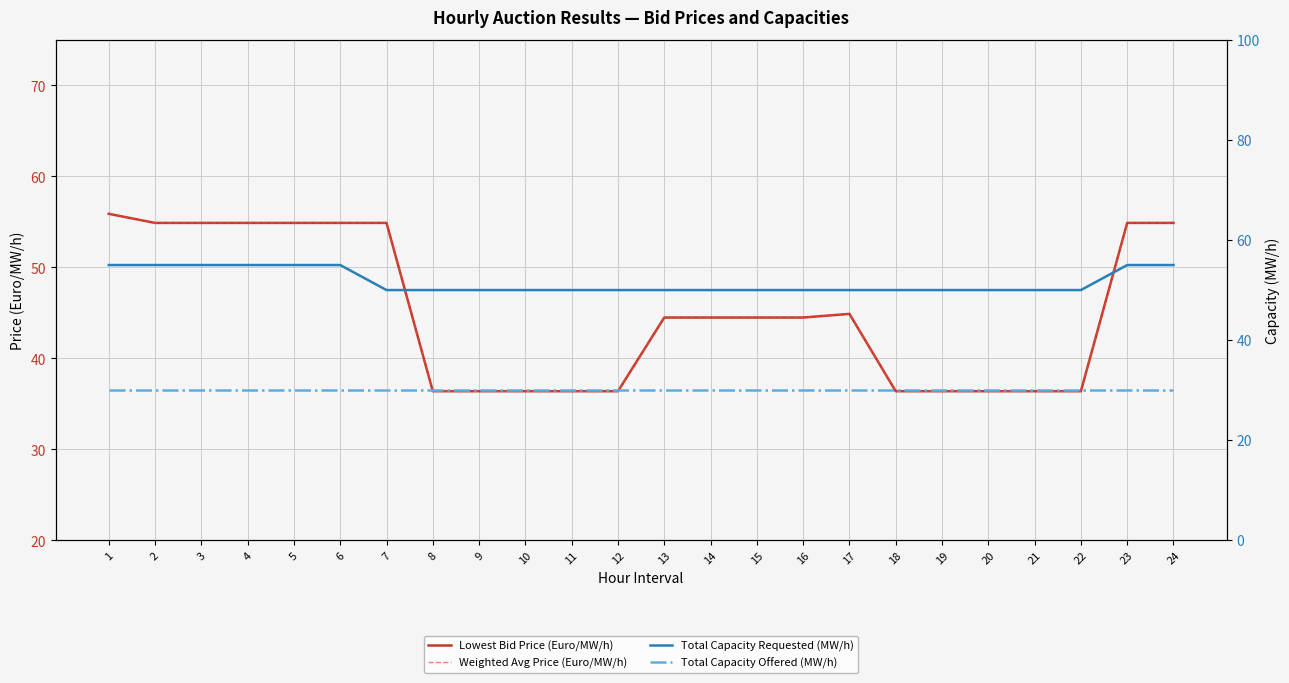

Is it true that Total Capacity Offered (MW/h) equals 30.0 at 5?

True